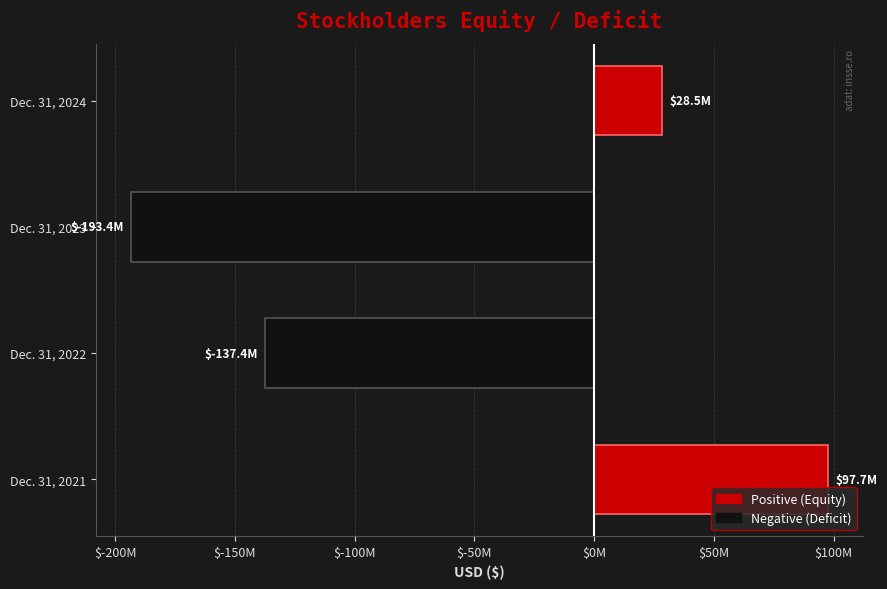

What is the minimum value shown in the chart?

-193425000